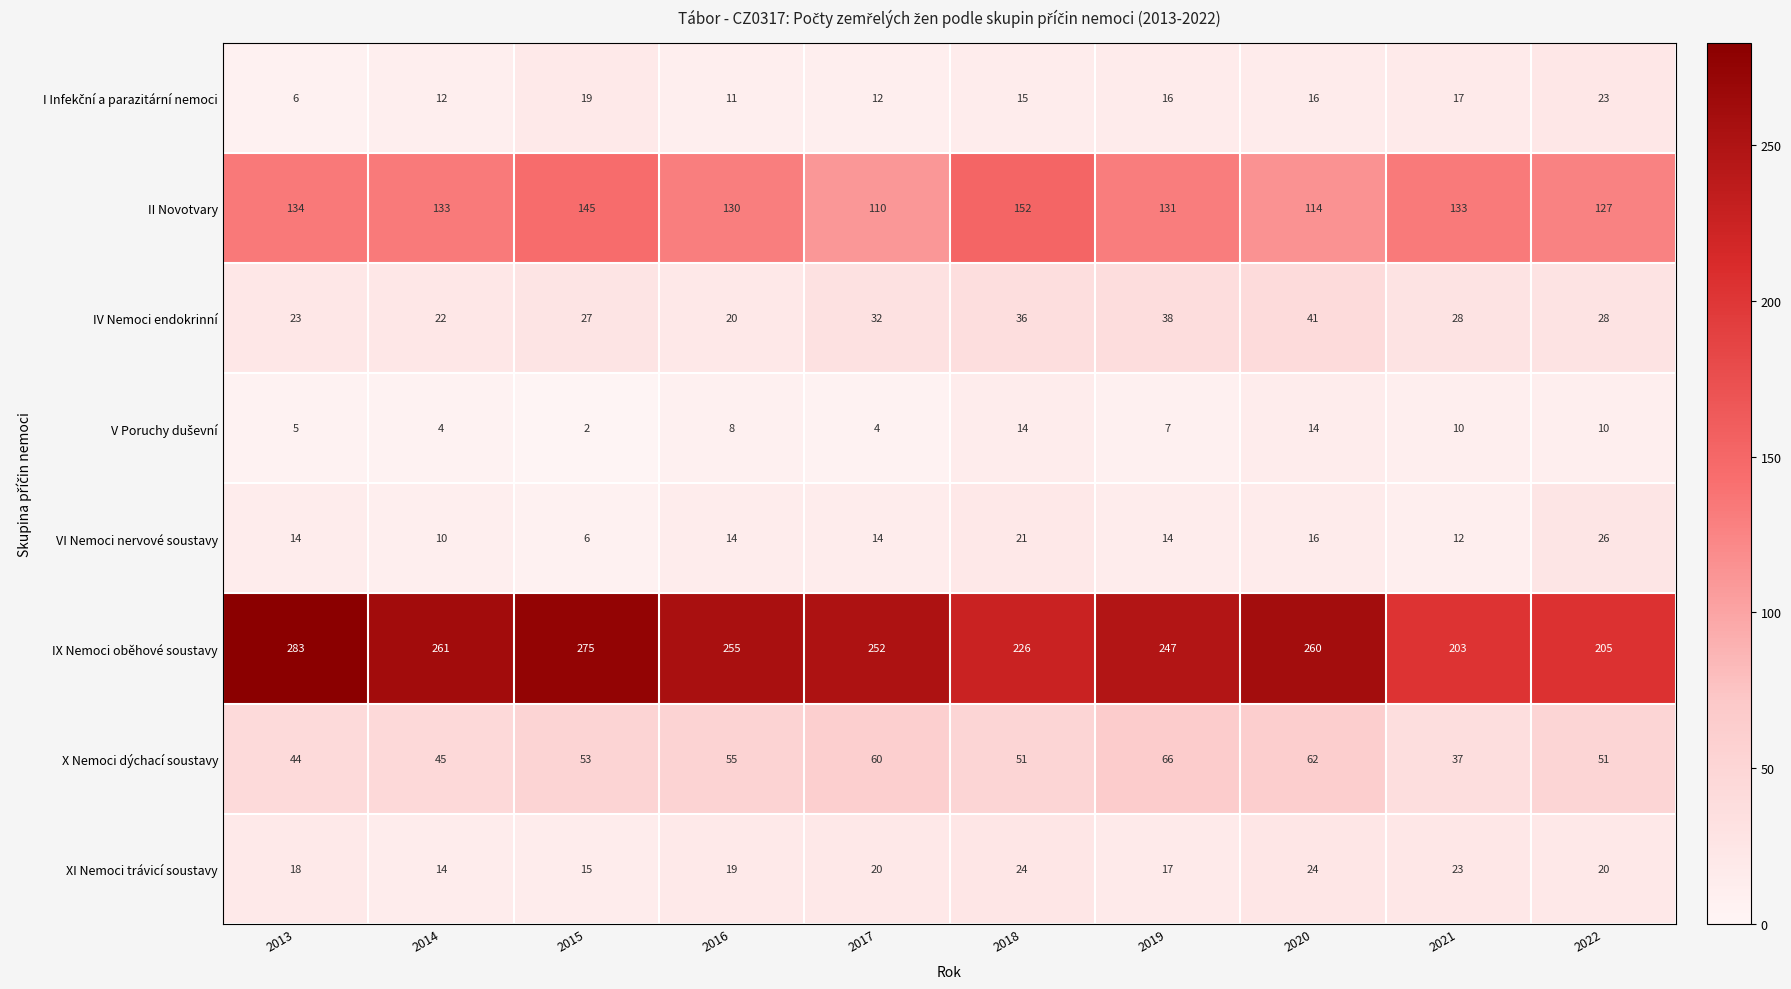

Which series changed the most between 2016 and 2017?

II Novotvary